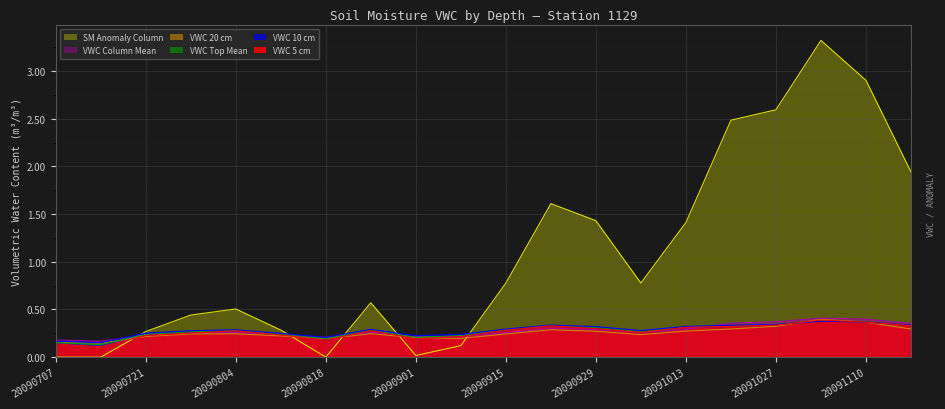

What is the average value of the SMVWC_COLUMN_MEAN series?

0.3